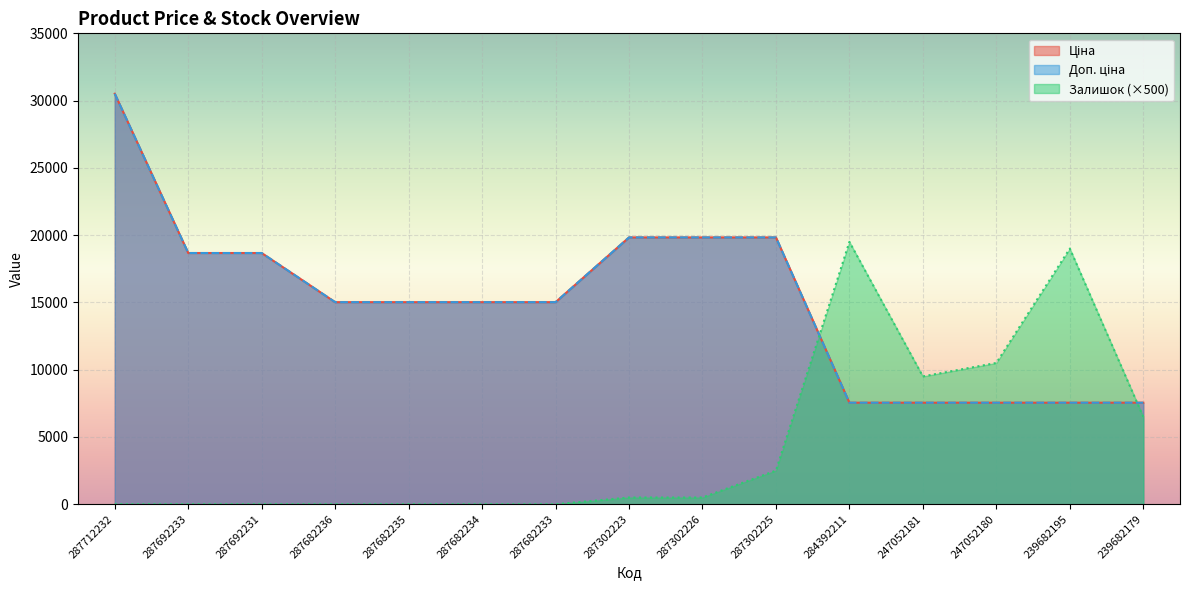

True or false: Ціна has a value of 8502.5 at 287302225.

False